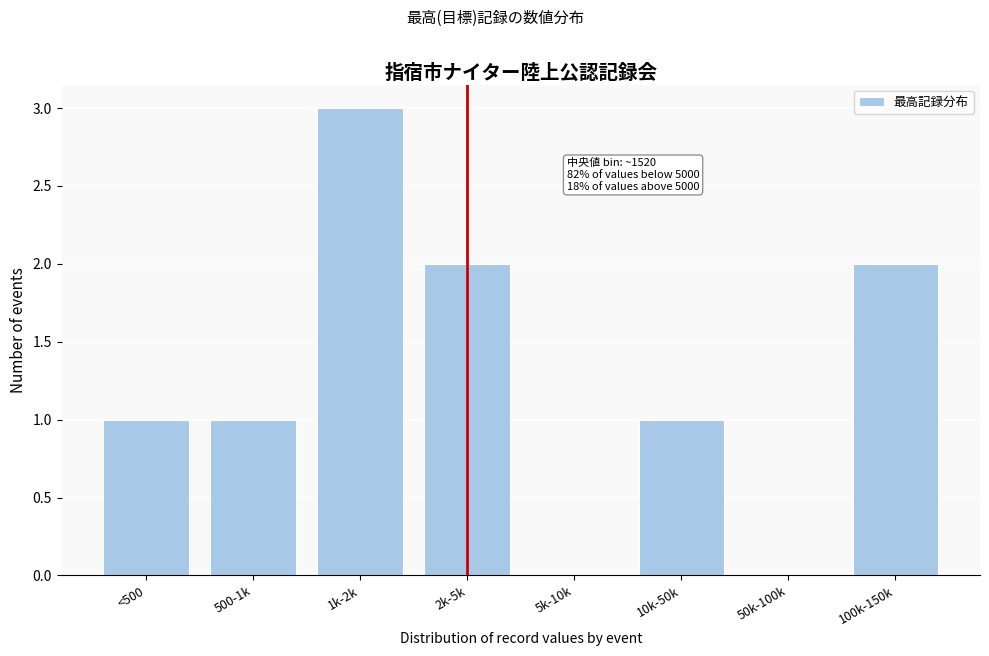

Reading right to left, extract all data points from this chart.

100k-150k=2	50k-100k=0	10k-50k=1	5k-10k=0	2k-5k=2	1k-2k=3	500-1k=1	<500=1